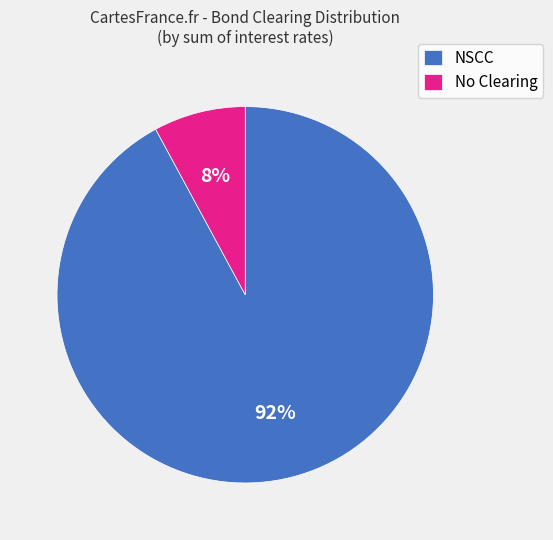

To the nearest percent, what percentage of the pie is No Clearing?

8%